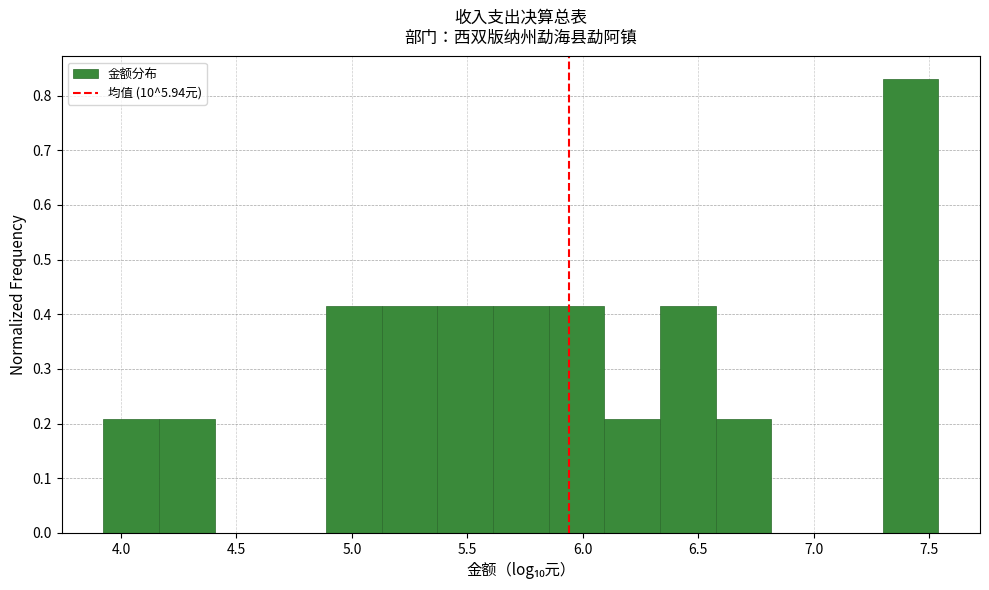

Which range on the x-axis has the tallest bar?

7.30 to 7.55